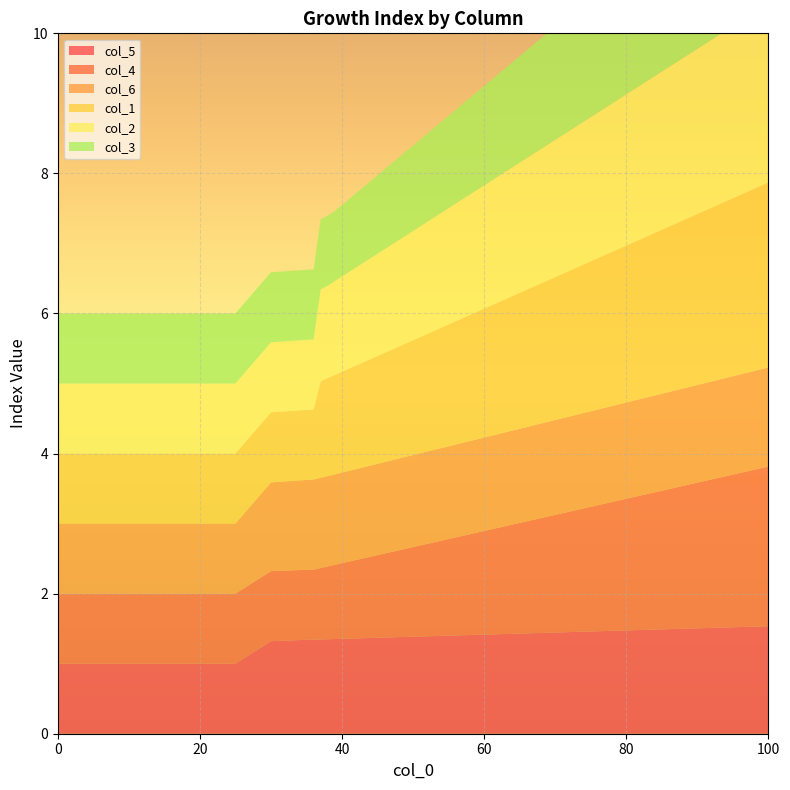

Reading left to right, extract all data points from this chart.

col_5: 1.0	1.0	1.0	1.0	1.0	1.0	1.3	1.3	1.3	1.3	1.3	1.3	1.3	1.3	1.3	1.4	1.4	1.4	1.4	1.4	1.4	1.4	1.4	1.4	1.4	1.4	1.4	1.4	1.4	1.4	1.4	1.5	1.5	1.5	1.5	1.5	1.5
col_4: 1.0	1.0	1.0	1.0	1.0	1.0	1.0	1.0	1.0	1.0	1.0	1.0	1.0	1.0	1.0	1.1	1.1	1.1	1.1	1.1	1.2	1.2	1.2	1.2	1.2	1.3	1.3	1.4	1.5	1.6	1.7	1.8	1.9	2.0	2.1	2.2	2.3
col_6: 1.0	1.0	1.0	1.0	1.0	1.0	1.3	1.3	1.3	1.3	1.3	1.3	1.3	1.3	1.3	1.3	1.3	1.3	1.3	1.3	1.3	1.3	1.3	1.3	1.3	1.3	1.3	1.3	1.3	1.3	1.4	1.4	1.4	1.4	1.4	1.4	1.4
col_1: 1.0	1.0	1.0	1.0	1.0	1.0	1.0	1.0	1.0	1.0	1.0	1.0	1.0	1.4	1.4	1.4	1.4	1.5	1.5	1.5	1.5	1.5	1.6	1.6	1.6	1.6	1.6	1.7	1.8	1.9	2.0	2.1	2.2	2.3	2.4	2.5	2.6
col_2: 1.0	1.0	1.0	1.0	1.0	1.0	1.0	1.0	1.0	1.0	1.0	1.0	1.0	1.3	1.3	1.3	1.4	1.4	1.4	1.4	1.4	1.5	1.5	1.5	1.5	1.5	1.6	1.7	1.8	1.9	2.0	2.1	2.2	2.3	2.4	2.5	2.6
col_3: 1.0	1.0	1.0	1.0	1.0	1.0	1.0	1.0	1.0	1.0	1.0	1.0	1.0	1.0	1.0	1.0	1.0	1.0	1.1	1.1	1.1	1.1	1.1	1.2	1.2	1.2	1.2	1.3	1.4	1.5	1.6	1.7	1.8	1.9	2.0	2.1	2.2